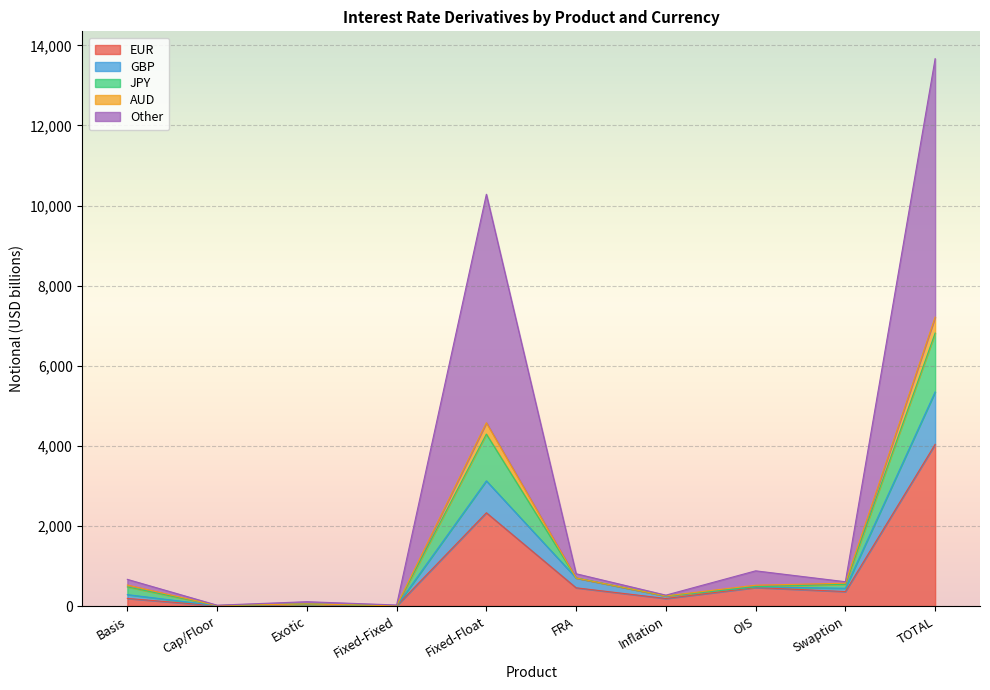

At which category is the sum across all series the highest?

TOTAL